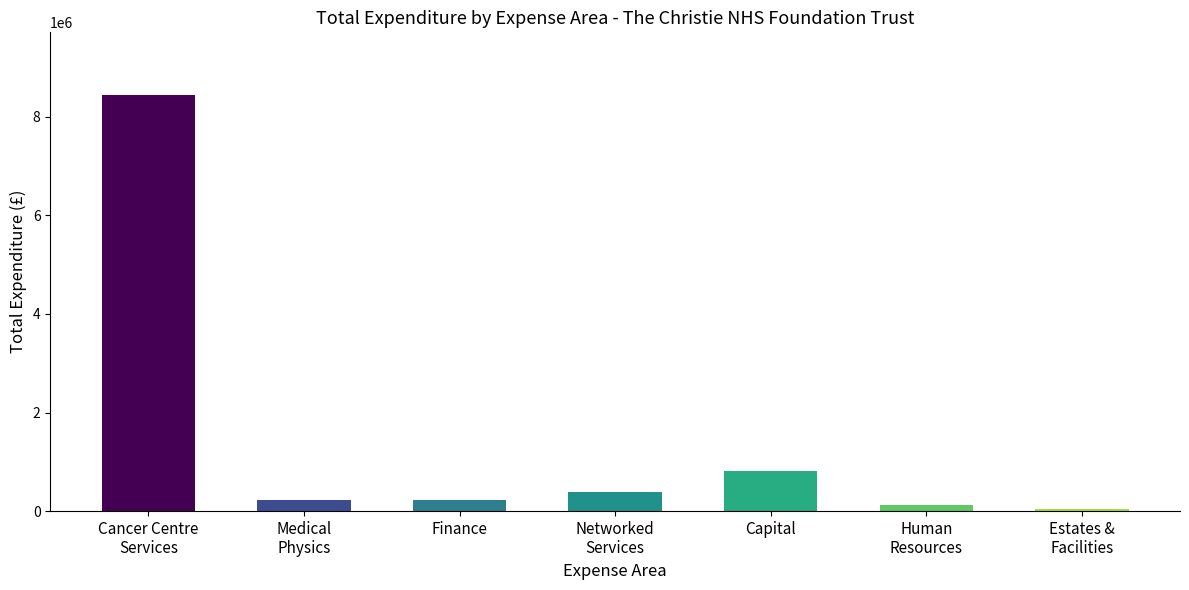

Where is the data nearest to the value 4242372?

Capital